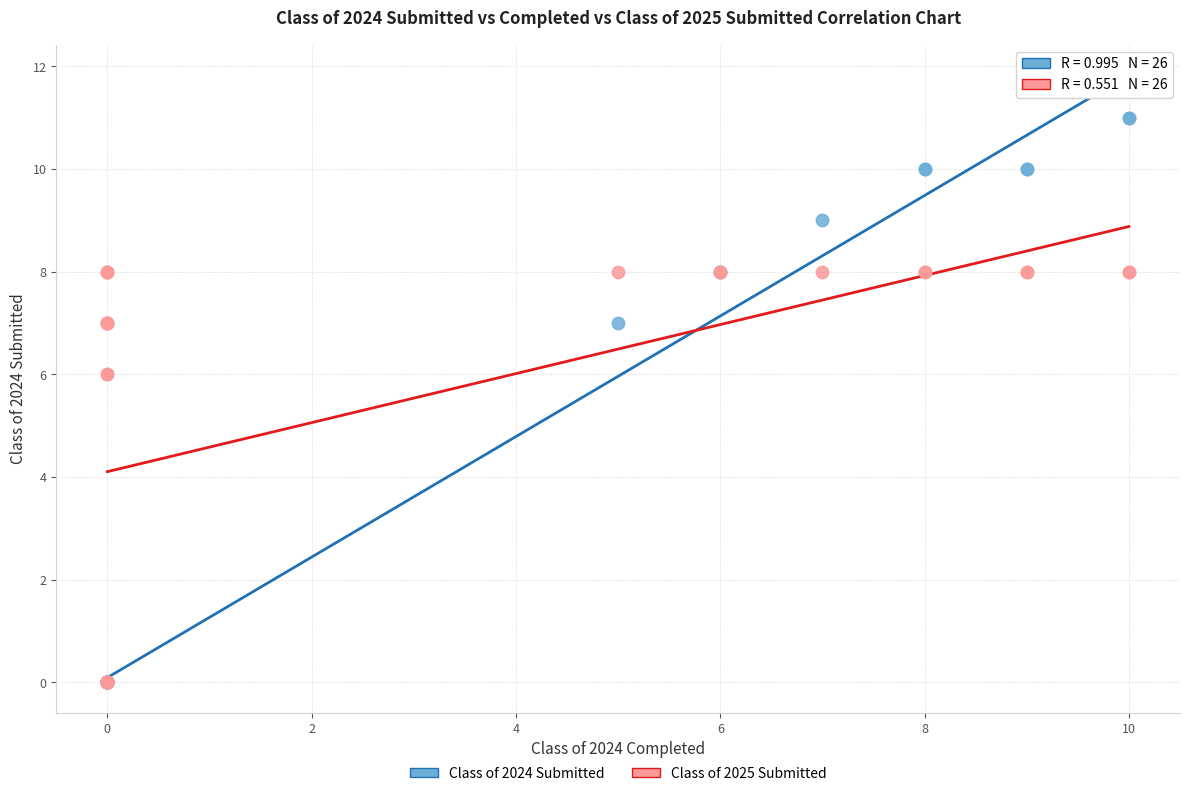

What are all the series names shown in the legend?

Class of 2024 Submitted, Class of 2025 Submitted